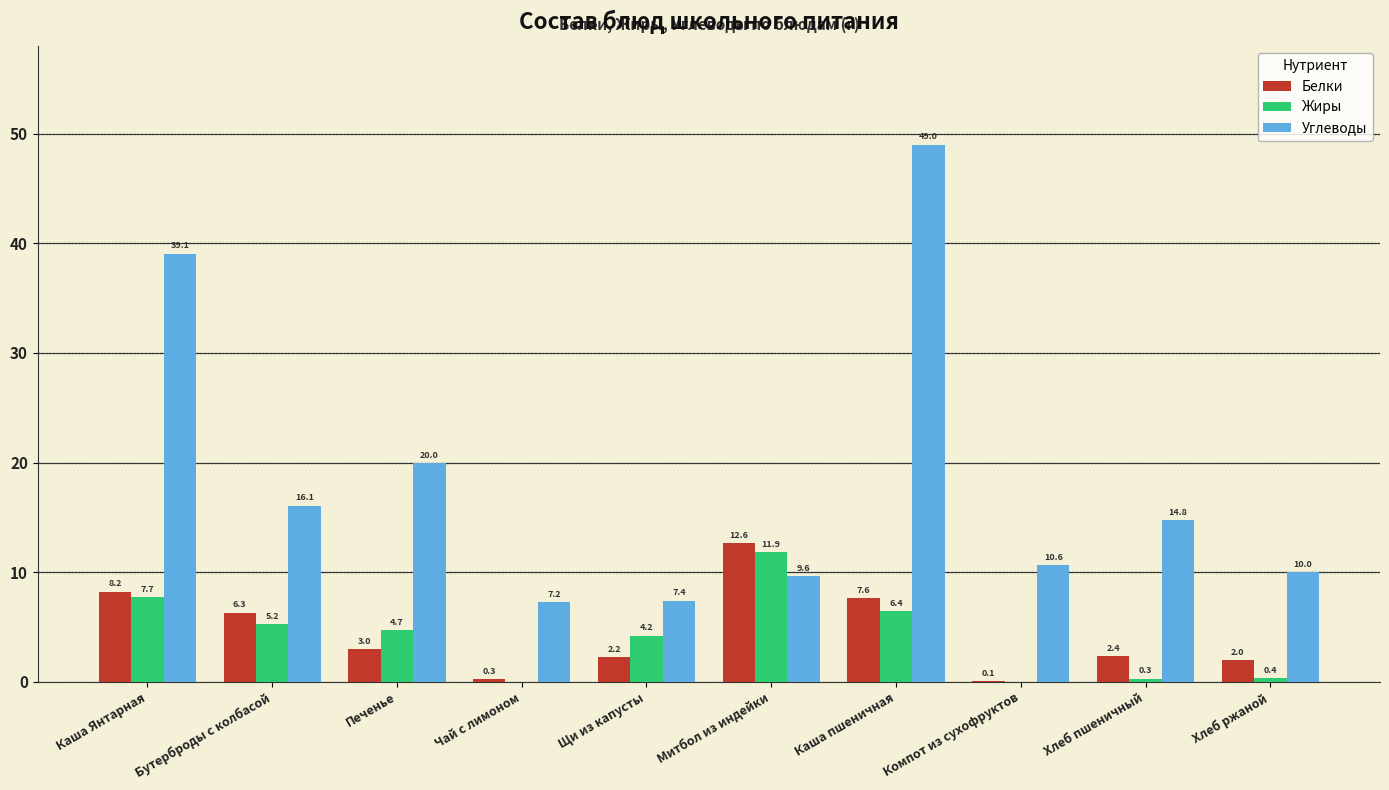

At which category is the sum across all series the highest?

Каша пшеничная